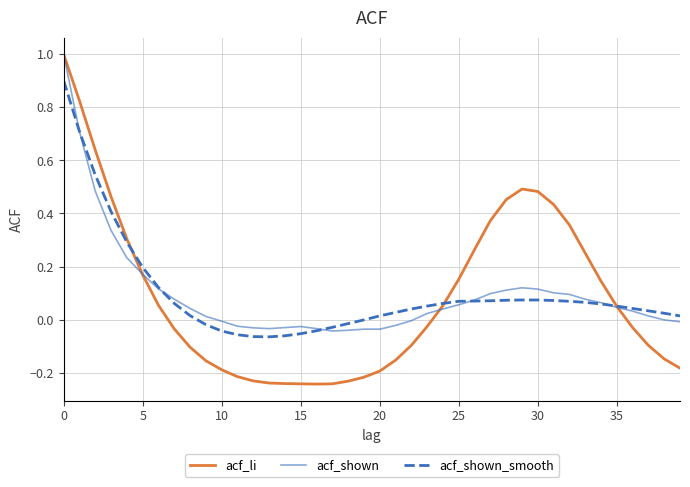

What is the maximum value shown in the chart?

1.0